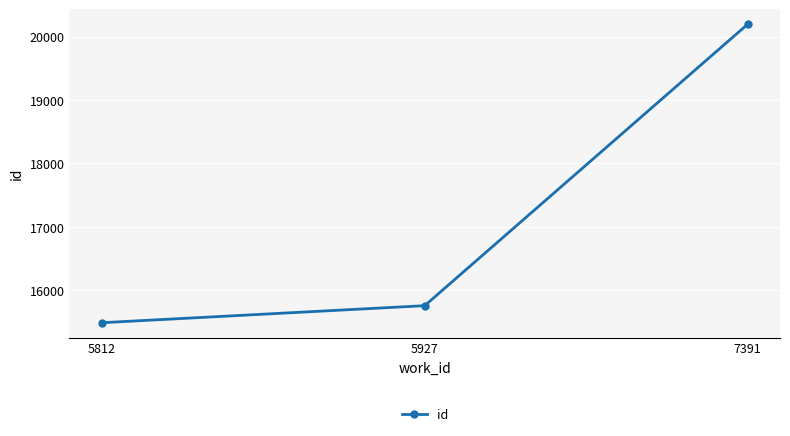

List the labels in order of value, largest first.

7391, 5927, 5812